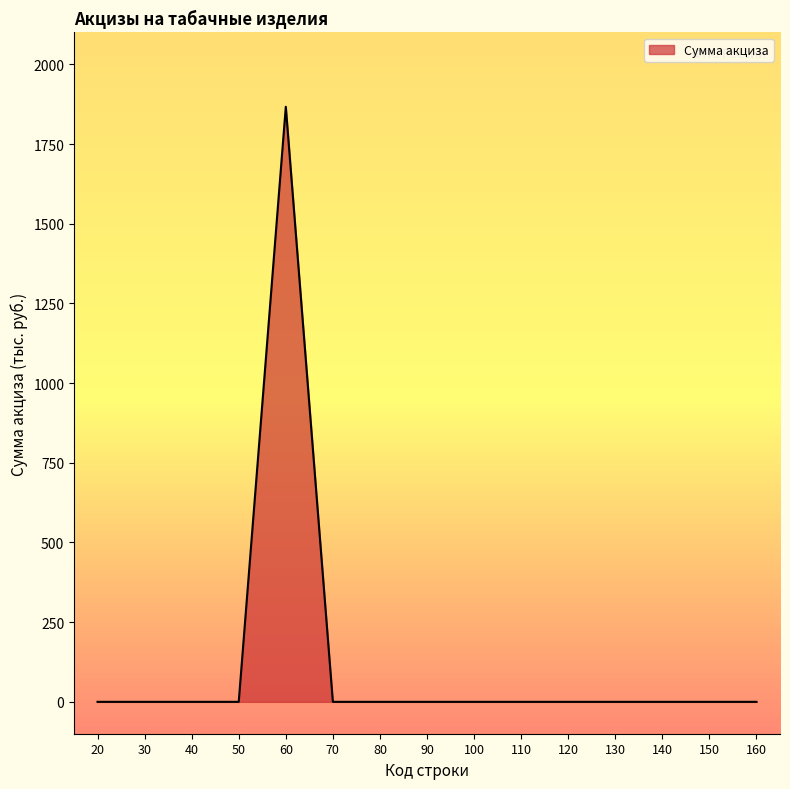

What is the difference between the maximum and minimum values?

1867